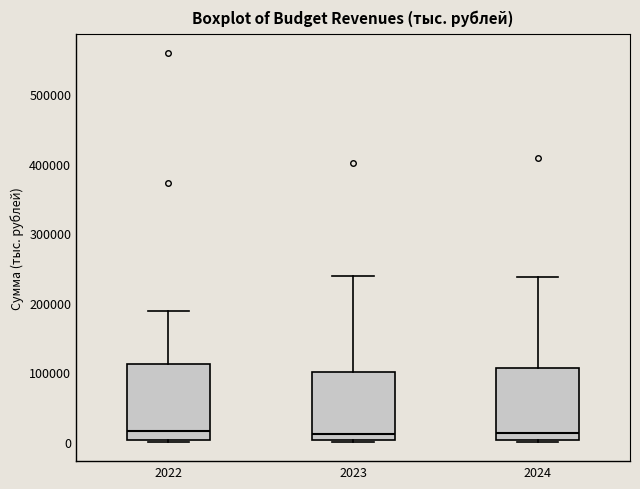

Reading left to right, read every box against the y-axis: the position of its median line, the range the box covers, and the ends of its whiskers. The values are not printed on the chart, so give them approximately, as read against the axis.

2022: median 10000, box 0 to 110000, whiskers 0 to 190000
2023: median 10000, box 0 to 100000, whiskers 0 to 240000
2024: median 10000, box 0 to 110000, whiskers 0 to 240000